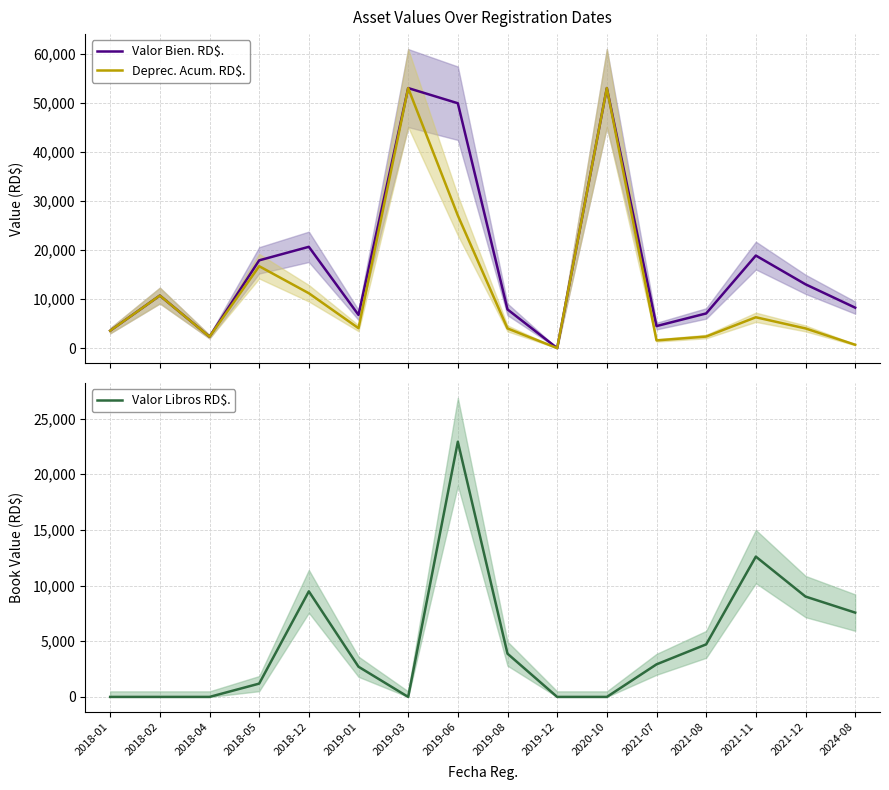

Rank the series at 2018-02 from highest to lowest value.

Valor Bien. RD$., Deprec. Acum. RD$., Valor Libros RD$.